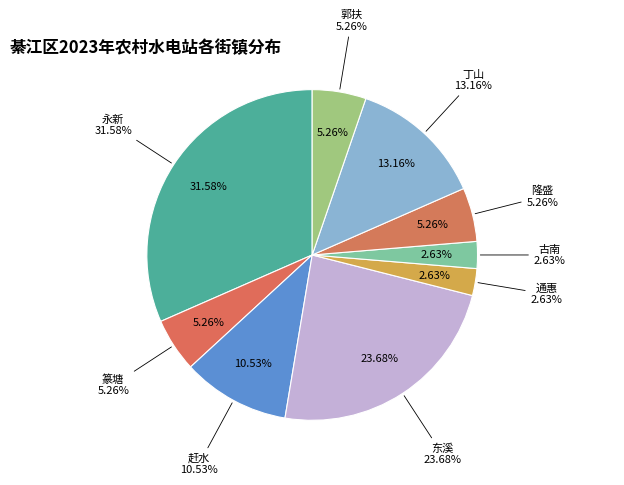

Is there a majority slice in this chart?

No